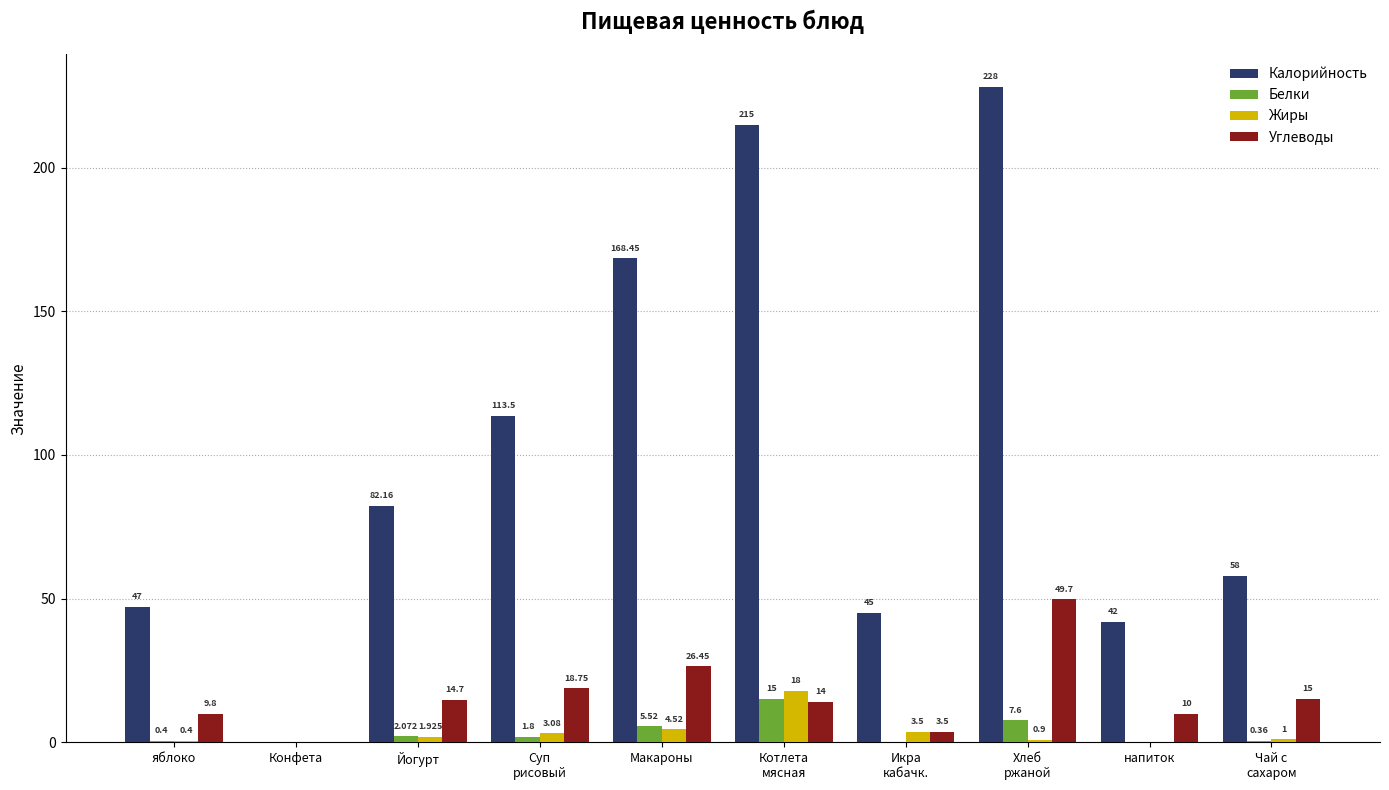

Is the value of Белки at Йогурт greater than the value of Калорийность at напиток?

No